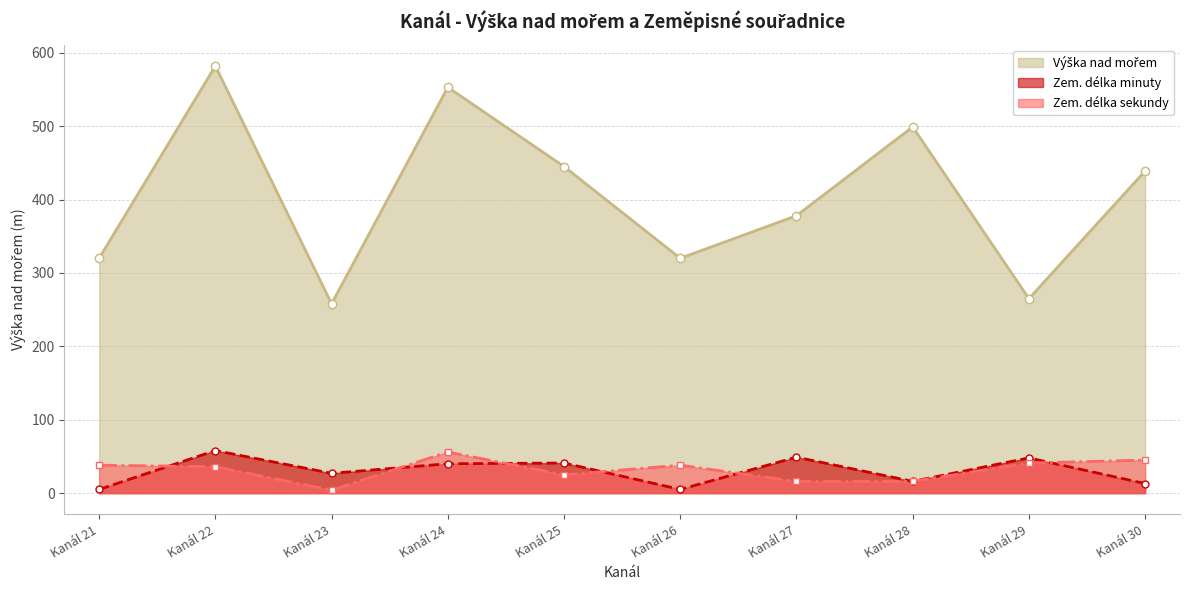

Does the chart have visible grid lines?

Yes